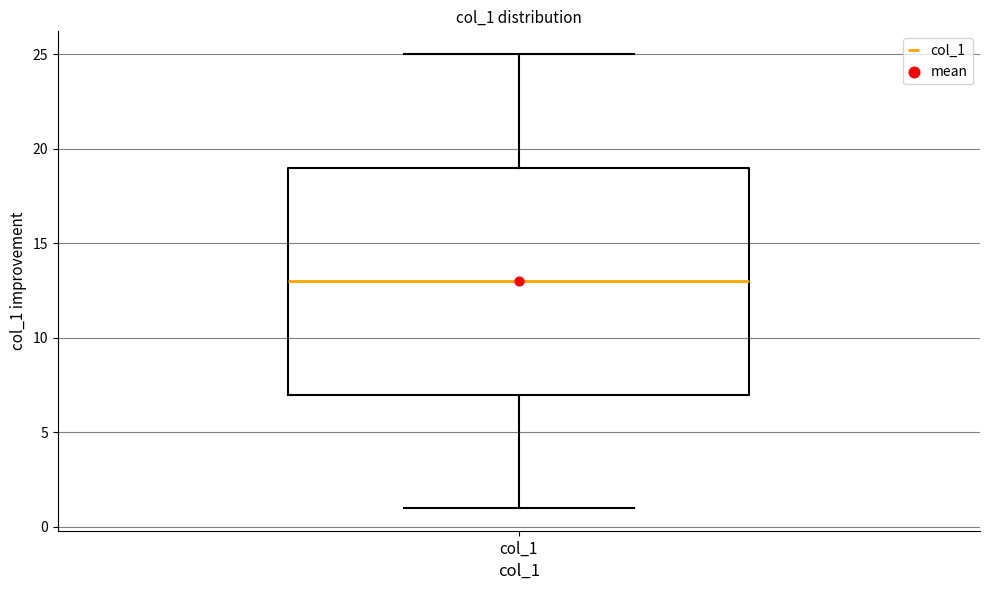

Where is the upper edge of the box for col_1 on the y-axis? The values are not printed on the chart, so give them approximately, as read against the axis.

19